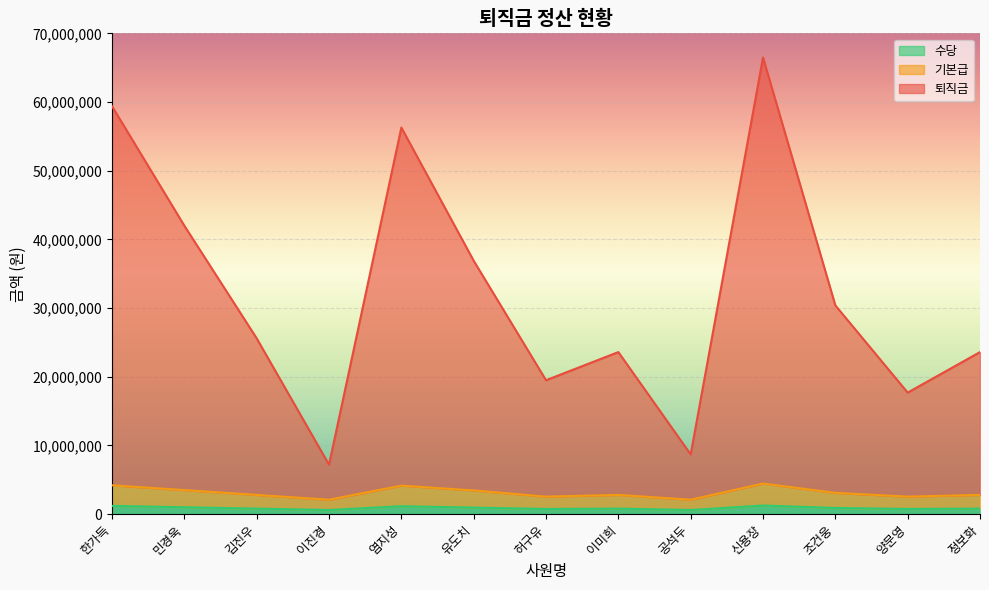

Between 유도치 and 양문영, which series saw the biggest shift?

퇴직금